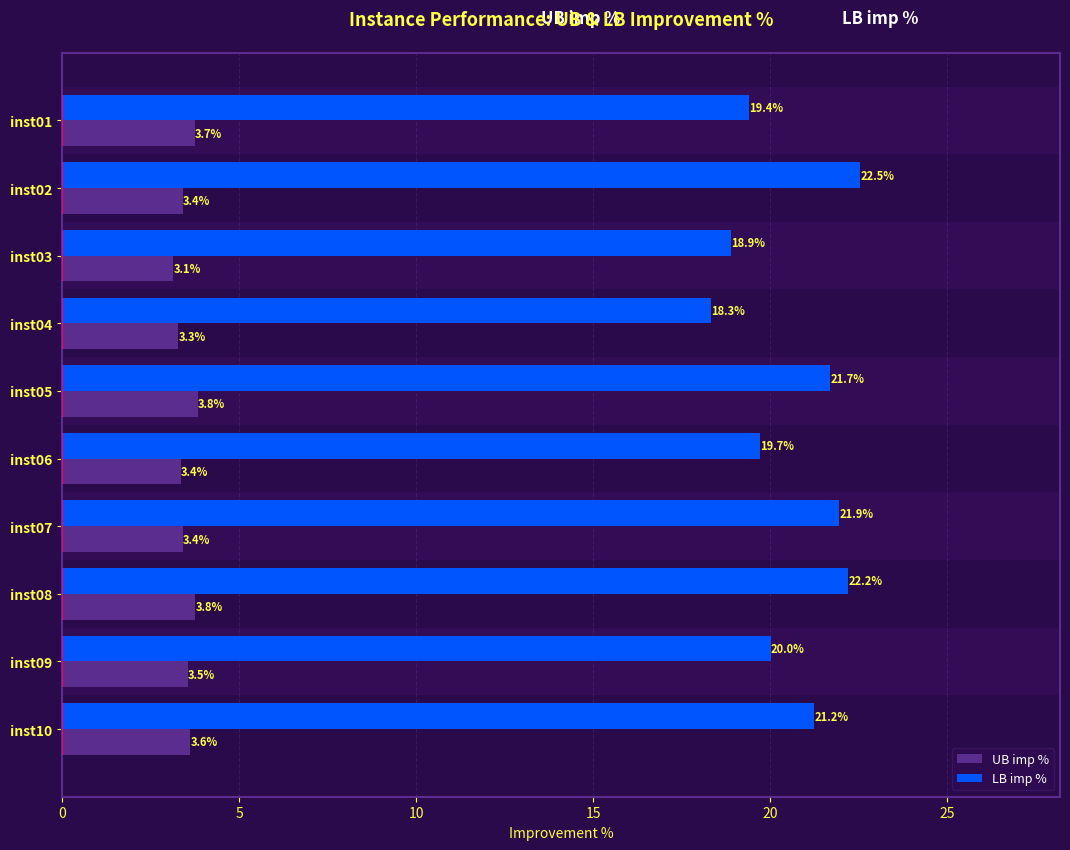

Are the bars horizontal?

Yes